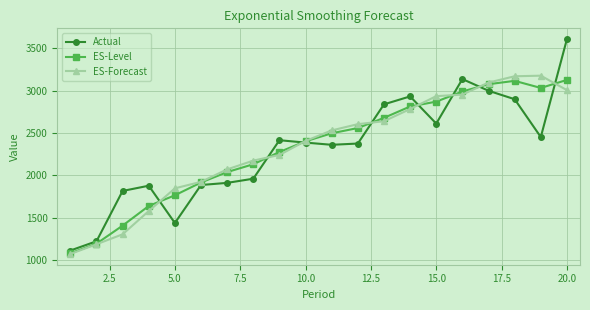

What is the minimum value for ES-Forecast?

1072.6